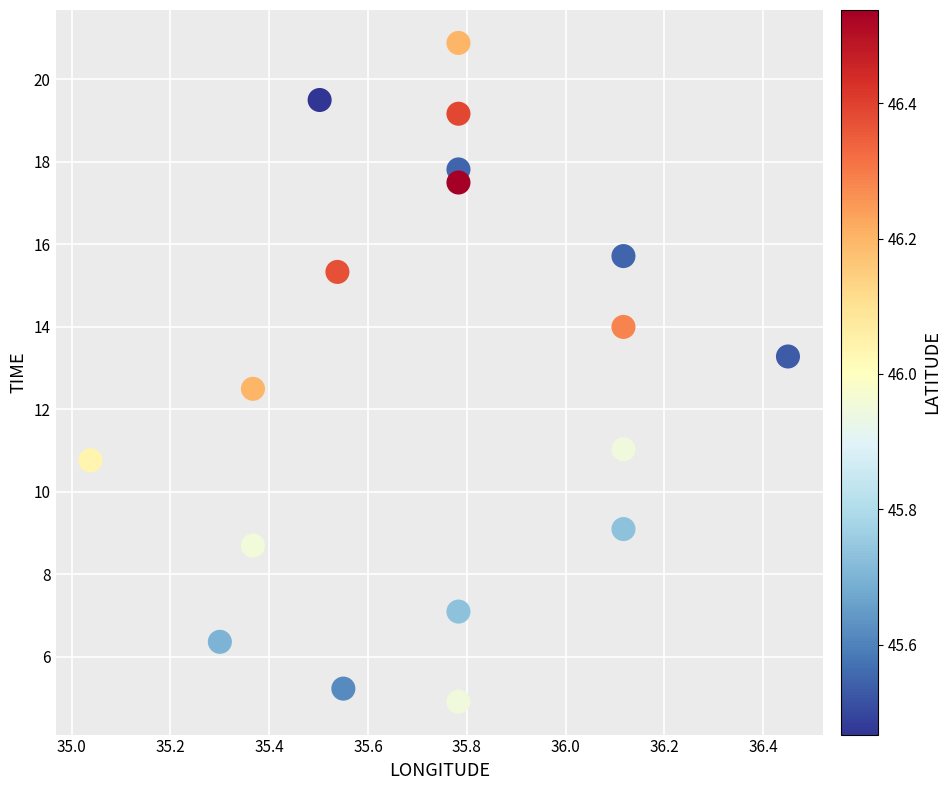

What is the range of X values (max minus min)?

1.4